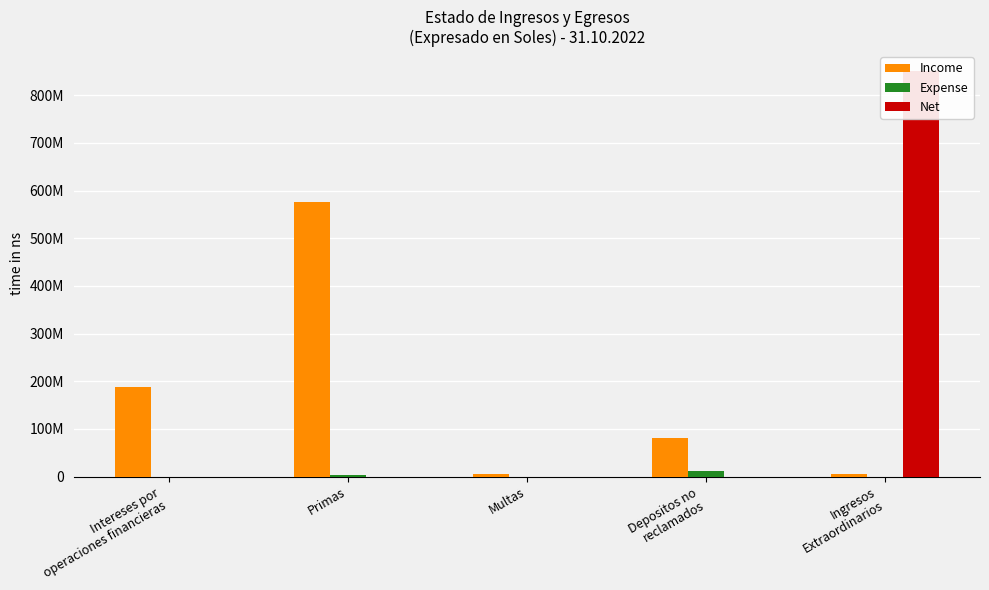

Rank the series by their maximum value, from lowest to highest.

Expense, Income, Net